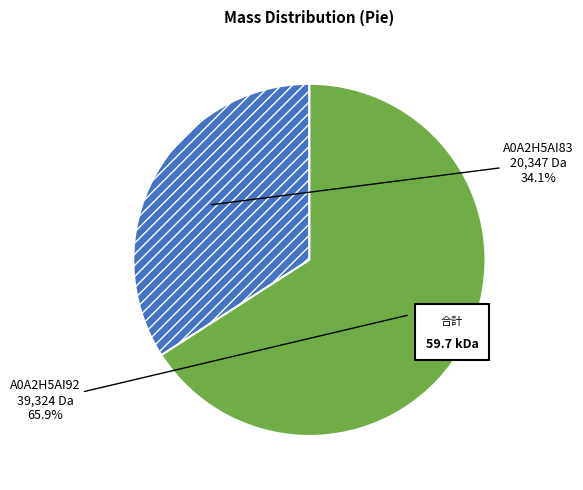

To the nearest percent, what is the difference between the largest and smallest slice percentages?

32%